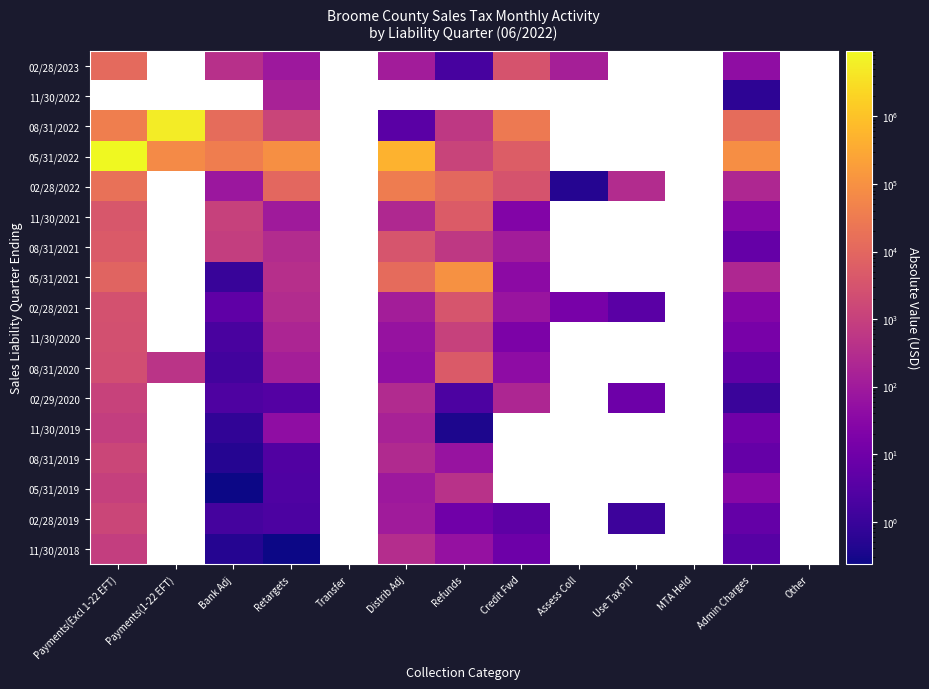

Count the number of categories in the chart.

13